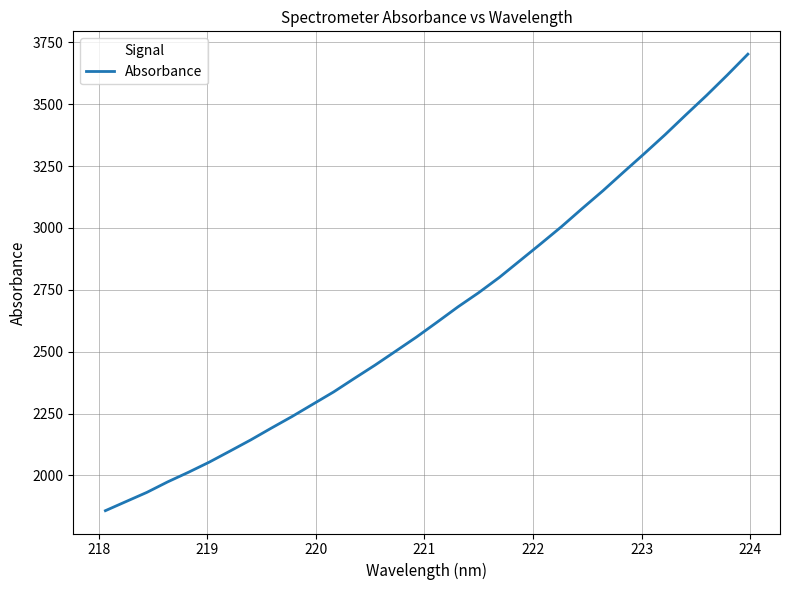

Count the number of categories in the chart.

32